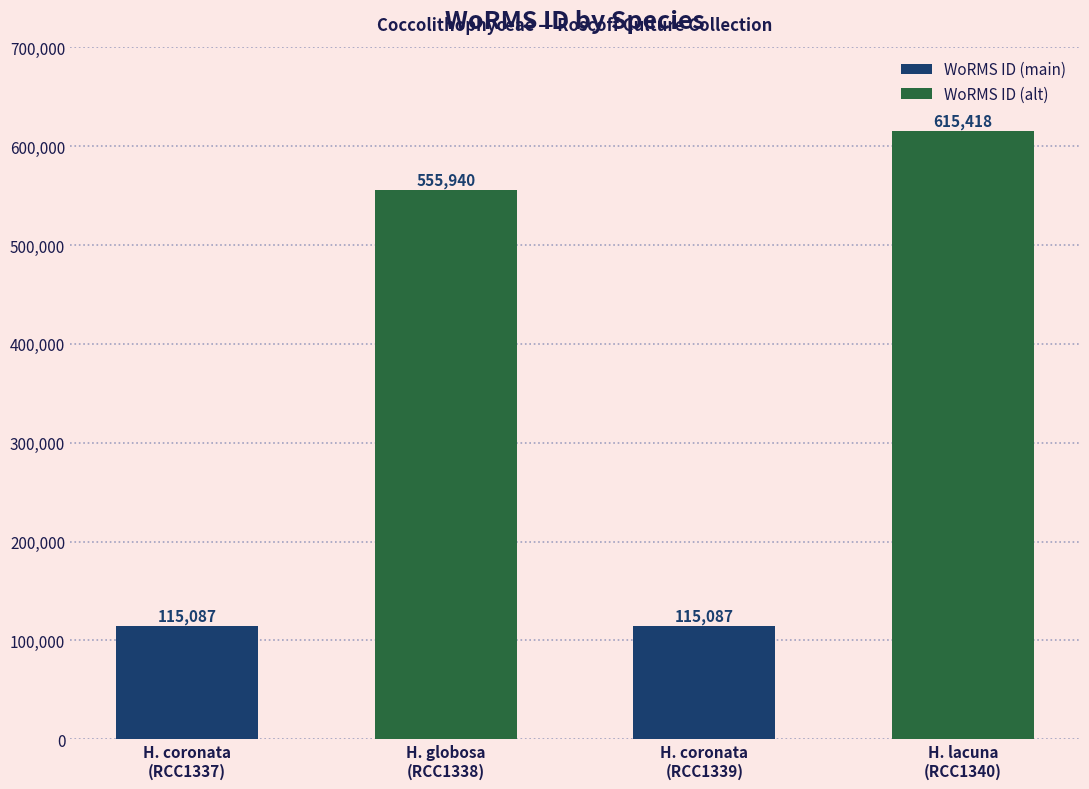

How many categories are shown in the chart?

4